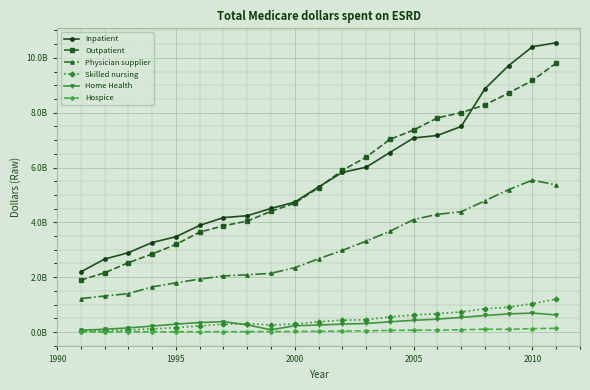

What is the difference between the maximum and minimum values in the Hospice series?

132489526.9